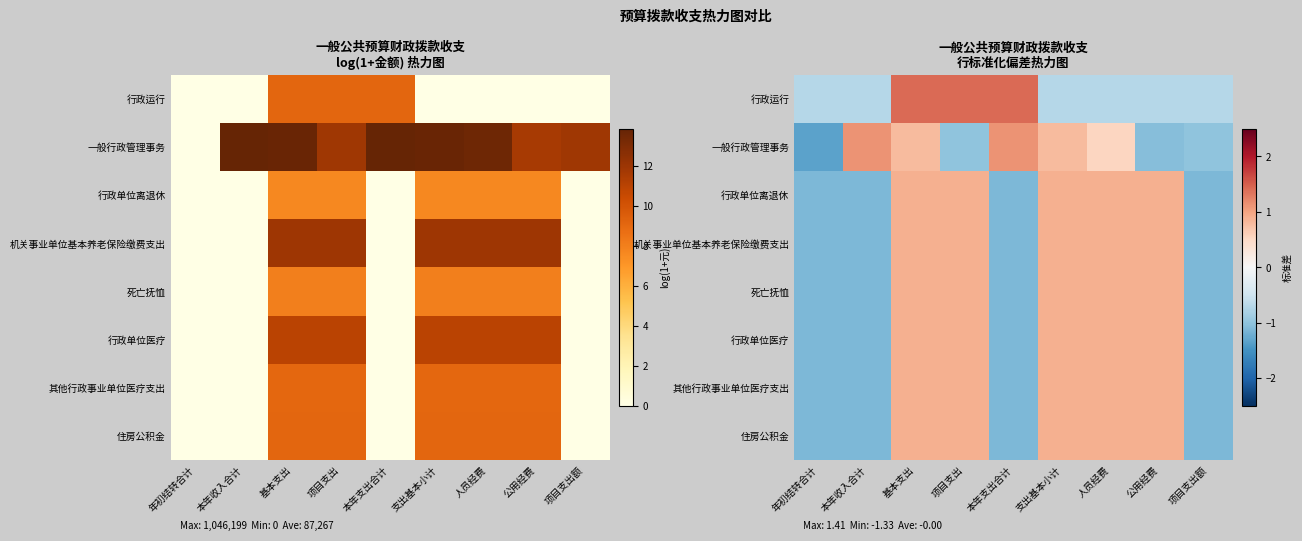

What is the spread (max minus min) of values at 本年收入合计?

2.2